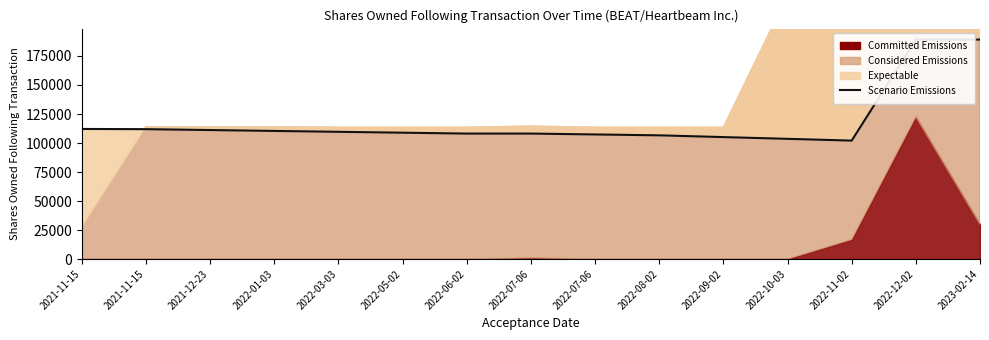

Is it true that the value at 2022-12-02 is 338768?

False